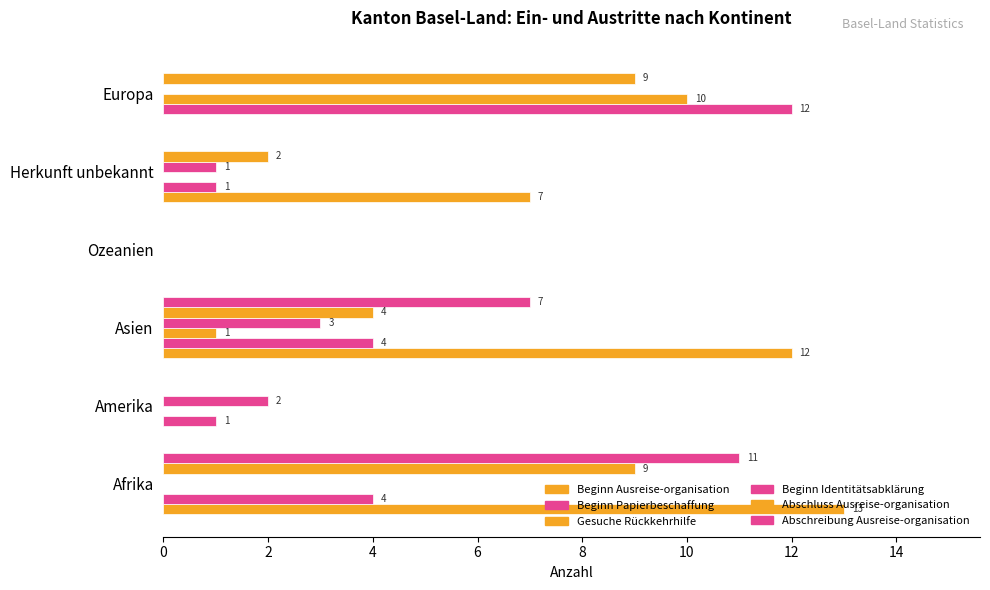

How many values in Abschreibung Ausreise-organisation are above zero?

2